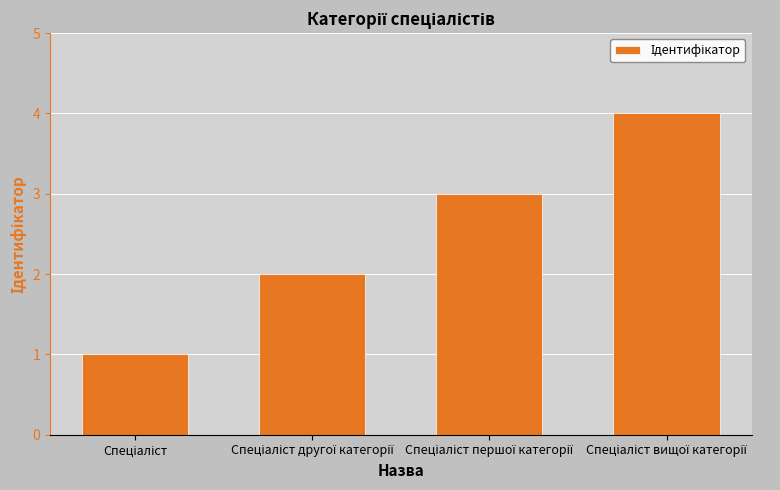

Are the bars horizontal?

No